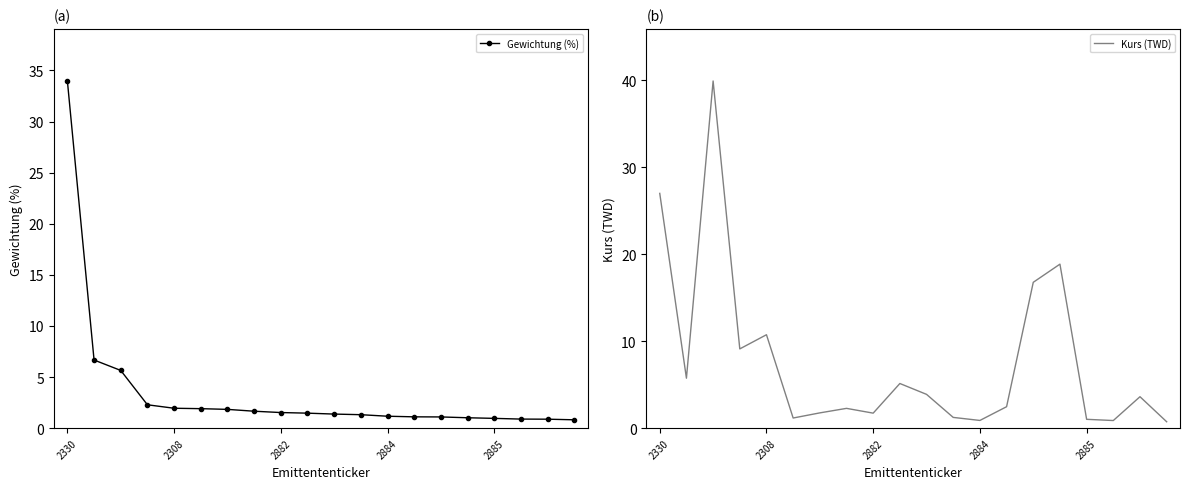

Count the number of data series in this chart.

2